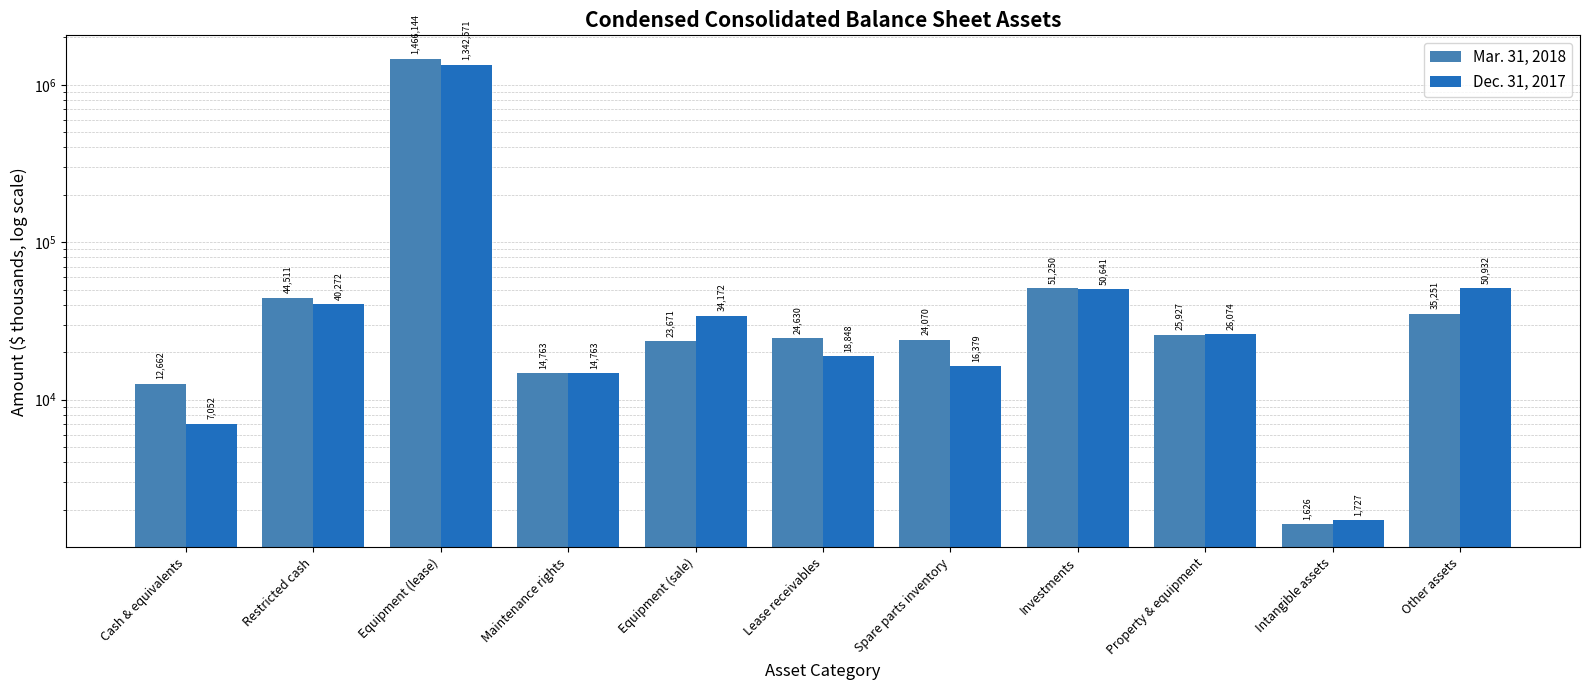

Which category has the lowest value in the Mar. 31, 2018 series?

Intangible assets